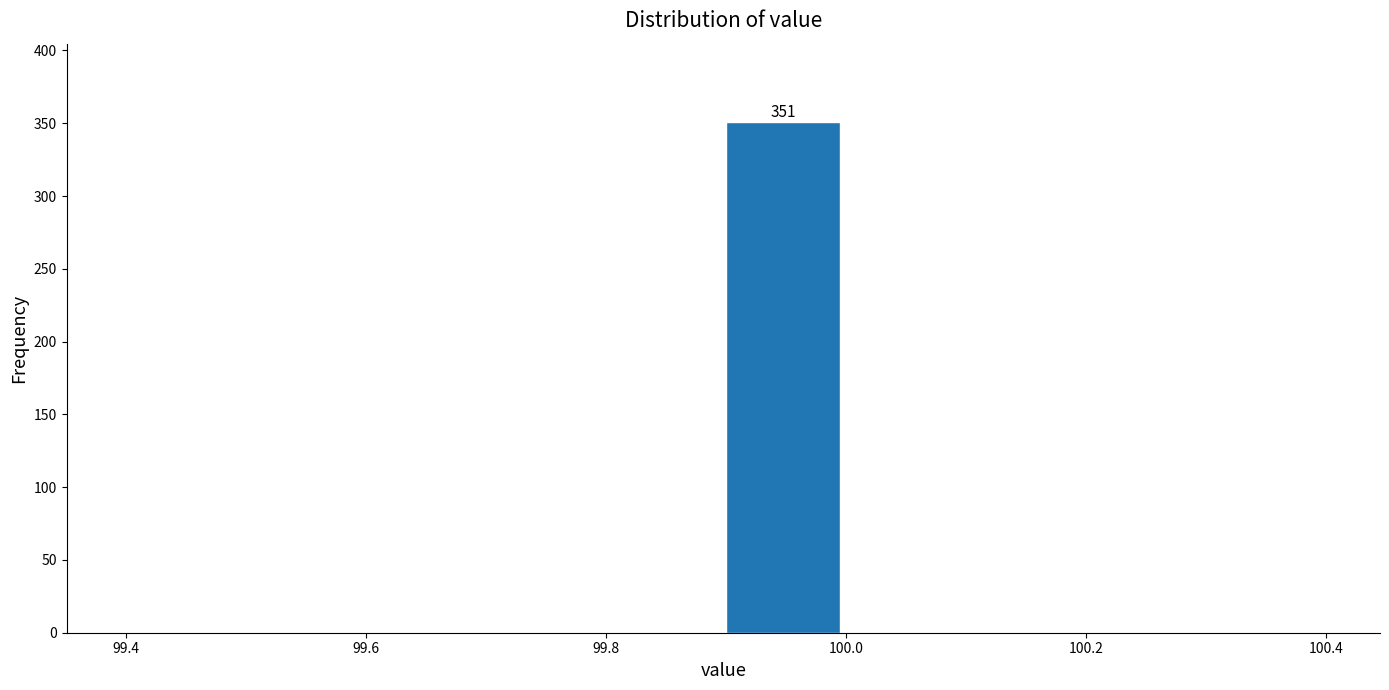

Which range on the x-axis has the tallest bar?

99.9 to 100.0